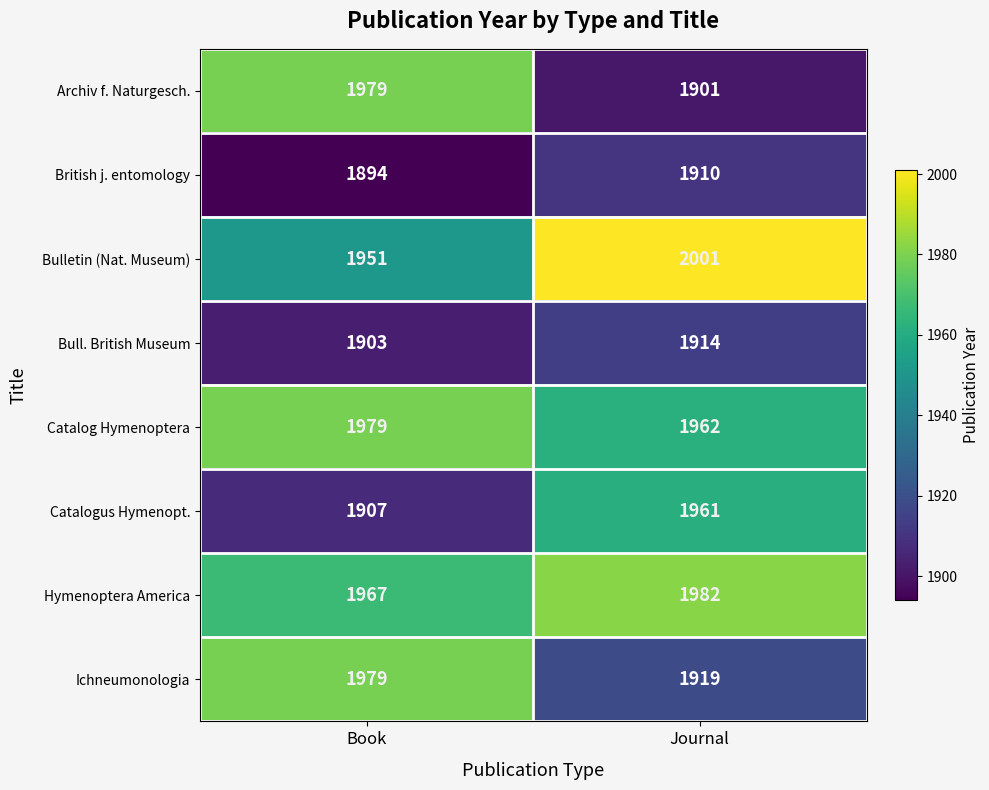

What is the approximate value of Bull. British Museum at Journal?

1914